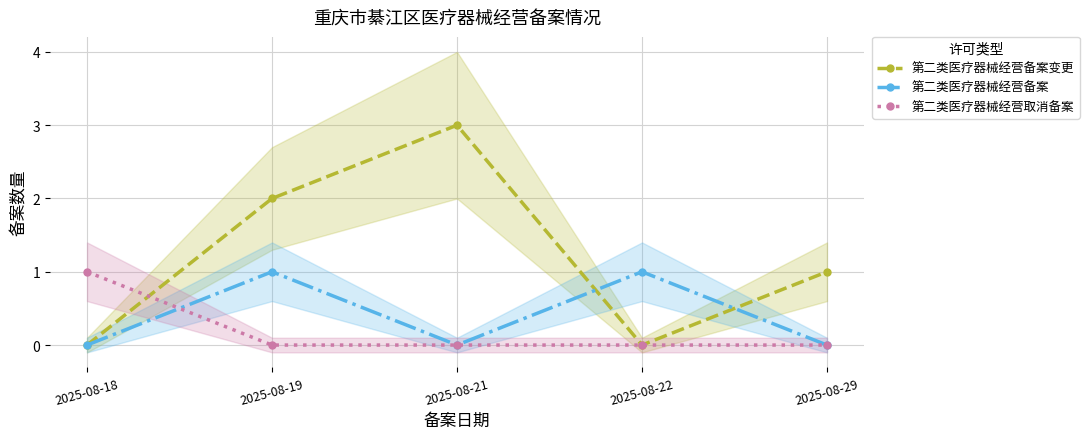

How many interior local valleys does the 第二类医疗器械经营备案 series have?

1